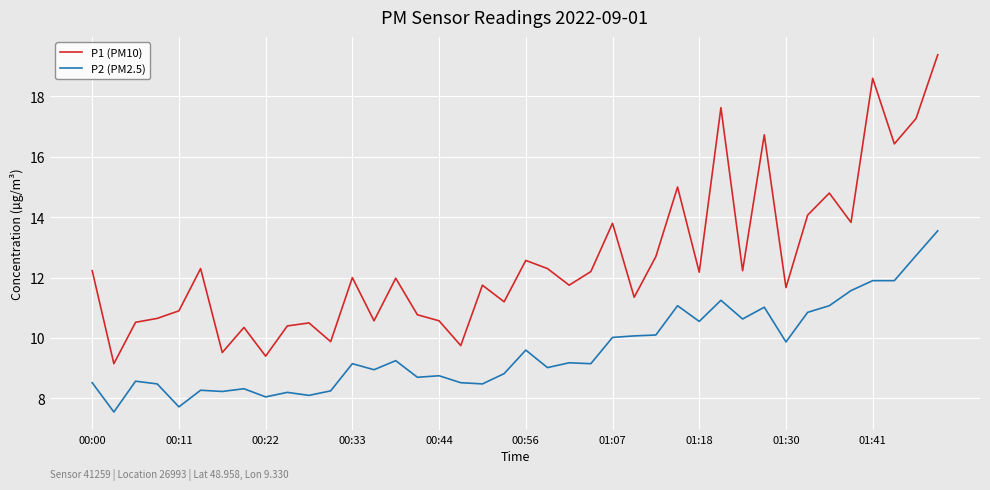

Which series has the largest total across all categories?

P1 (PM10)